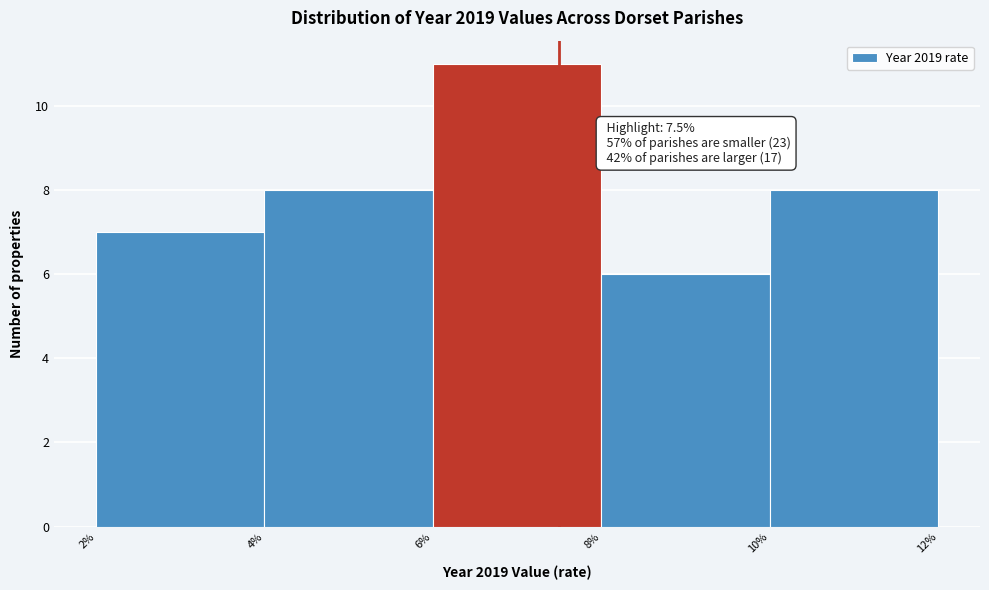

Which range on the x-axis has the tallest bar?

6% to 8%